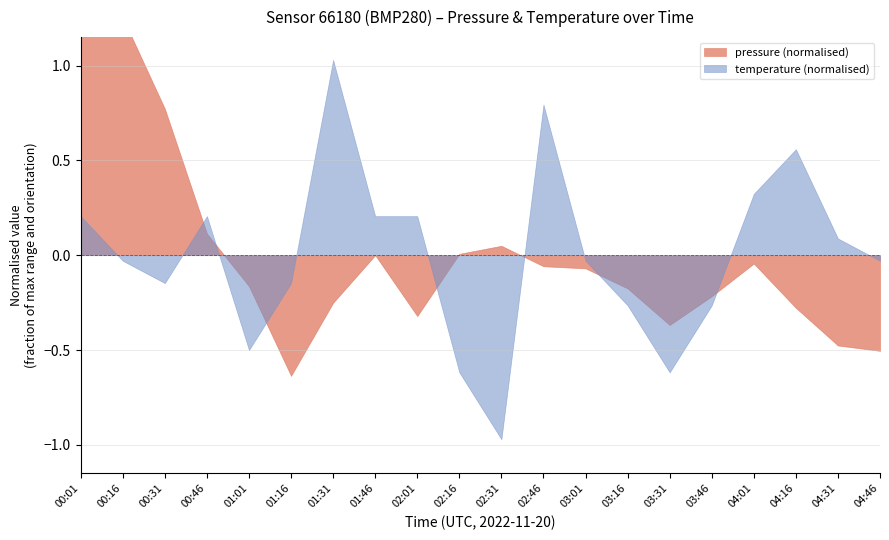

Which has a higher value, 00:01 or 01:31?

00:01